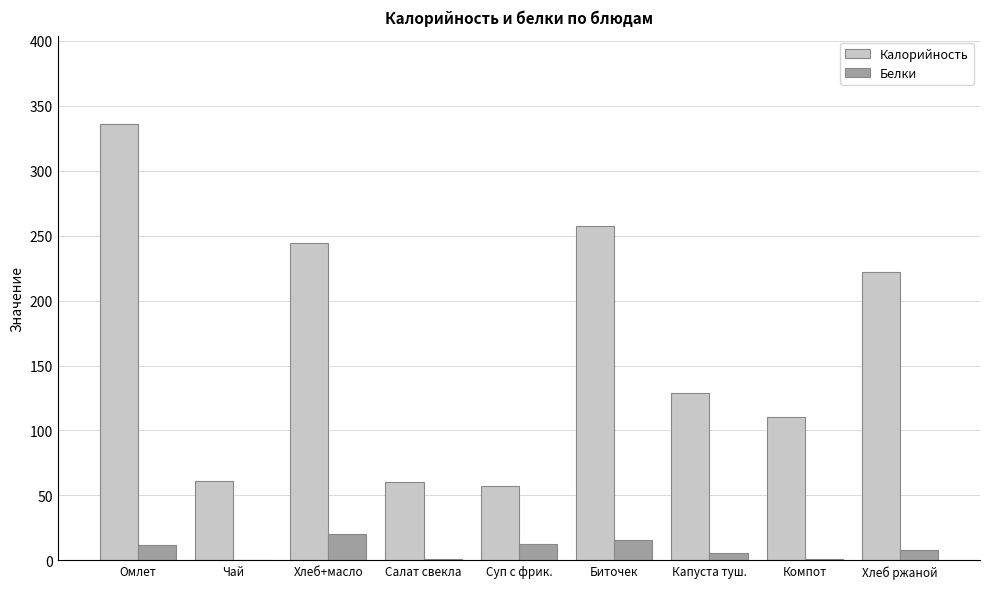

Which category has the highest value in the Калорийность series?

Омлет